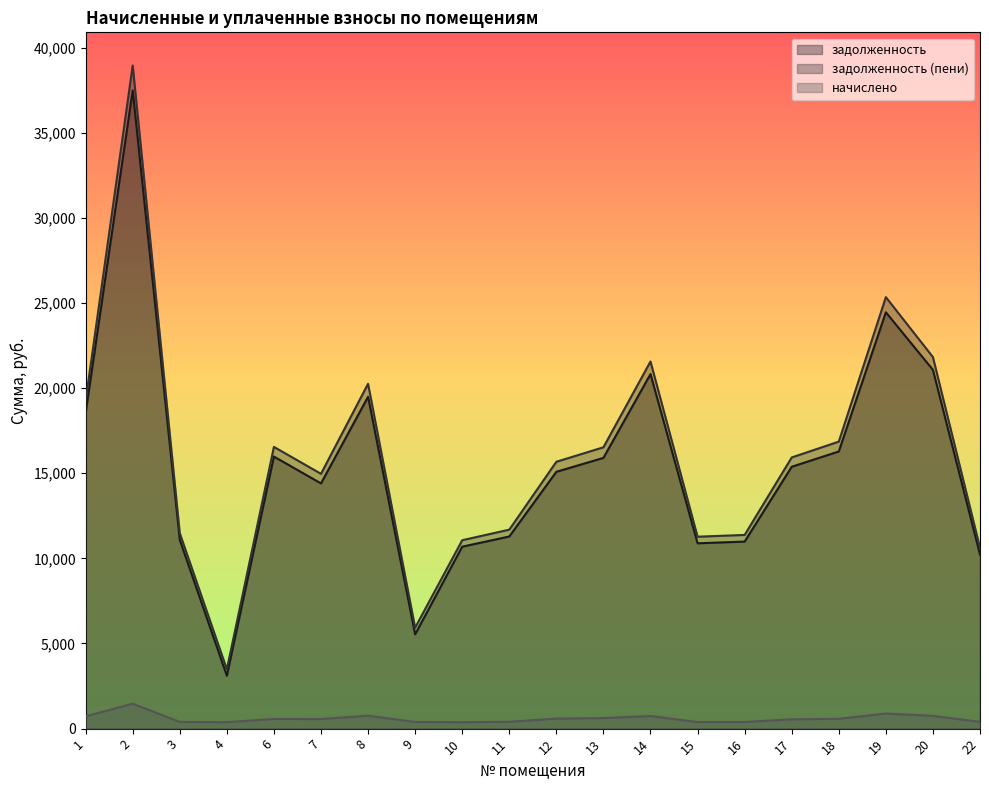

True or false: задолженность (пени) and задолженность cross at least once.

False